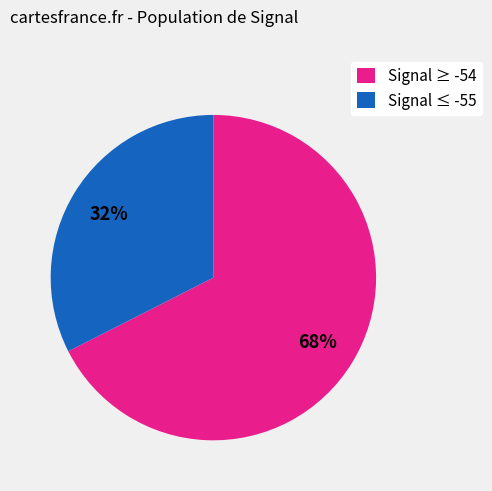

To the nearest percent, what is the average slice percentage?

50%